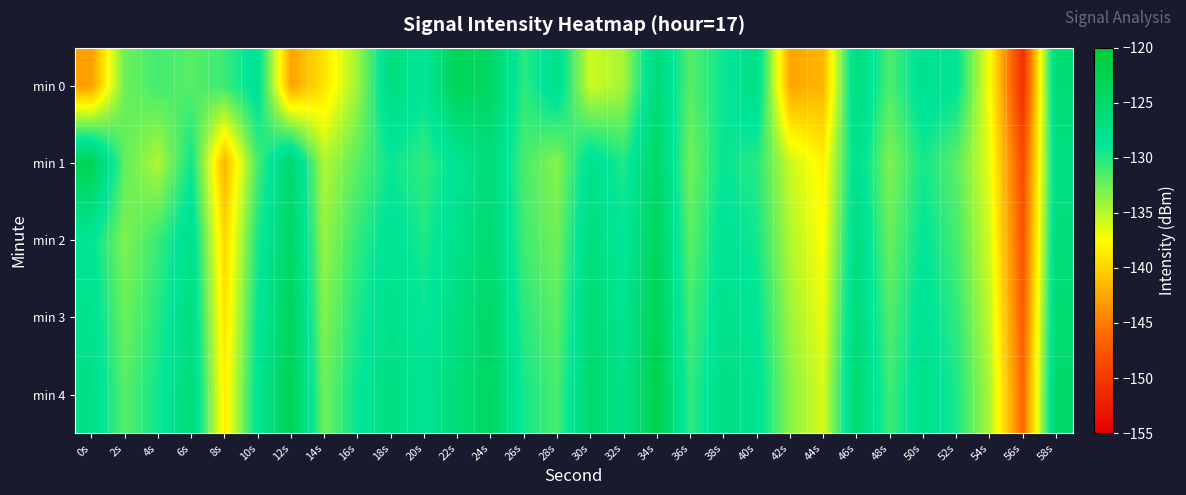

What is the maximum value shown in the chart?

-122.3